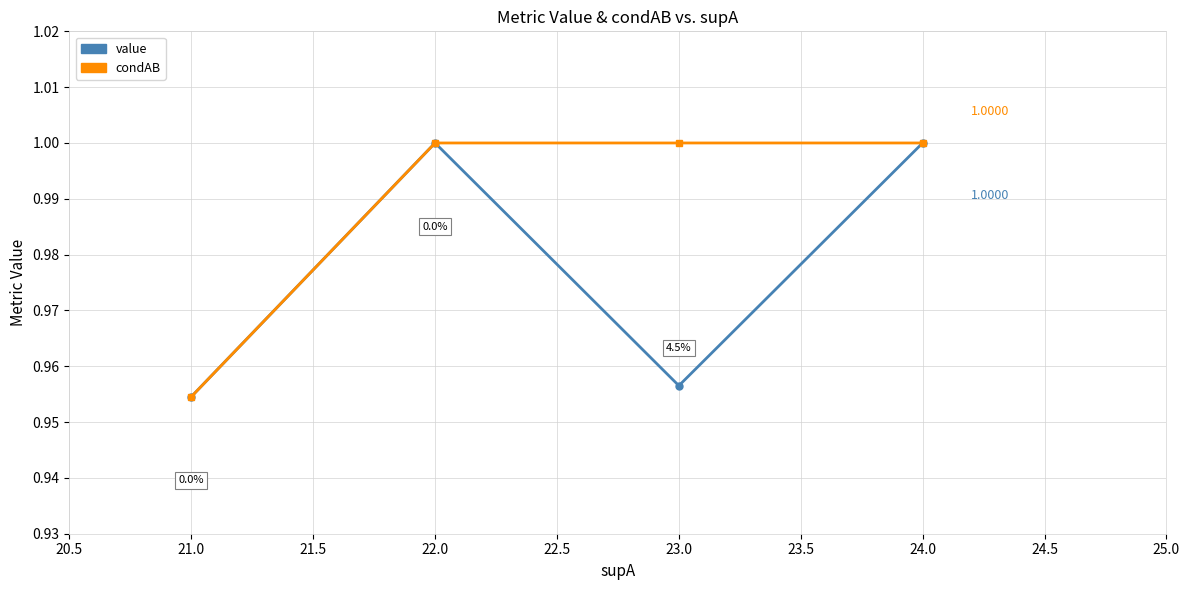

Reading left to right, extract all data points from this chart.

value: 1.0	1.0	1.0	1.0
condAB: 1.0	1.0	1.0	1.0